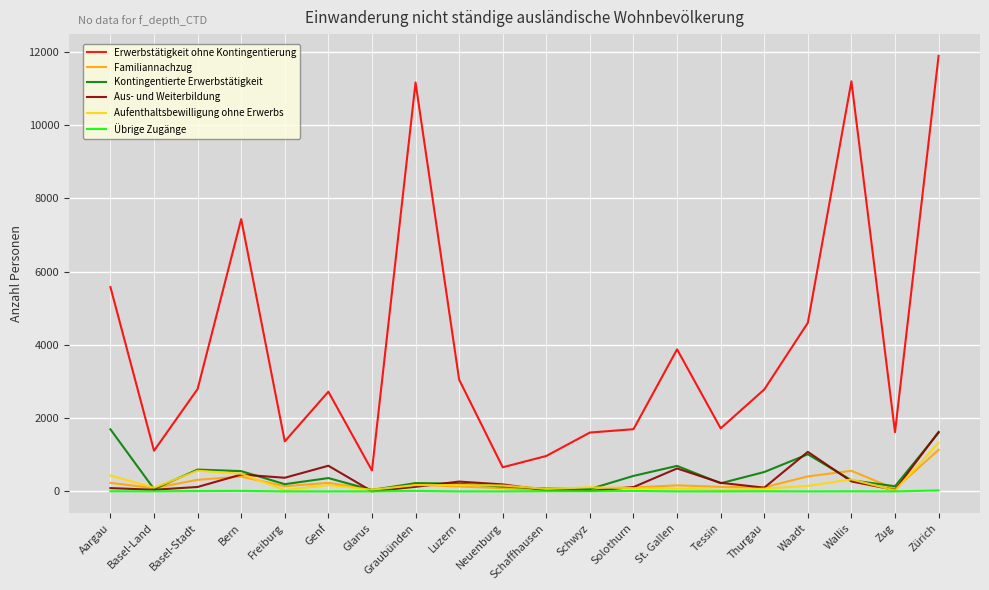

What is the highest value of the Kontingentierte Erwerbstätigkeit series?

1694